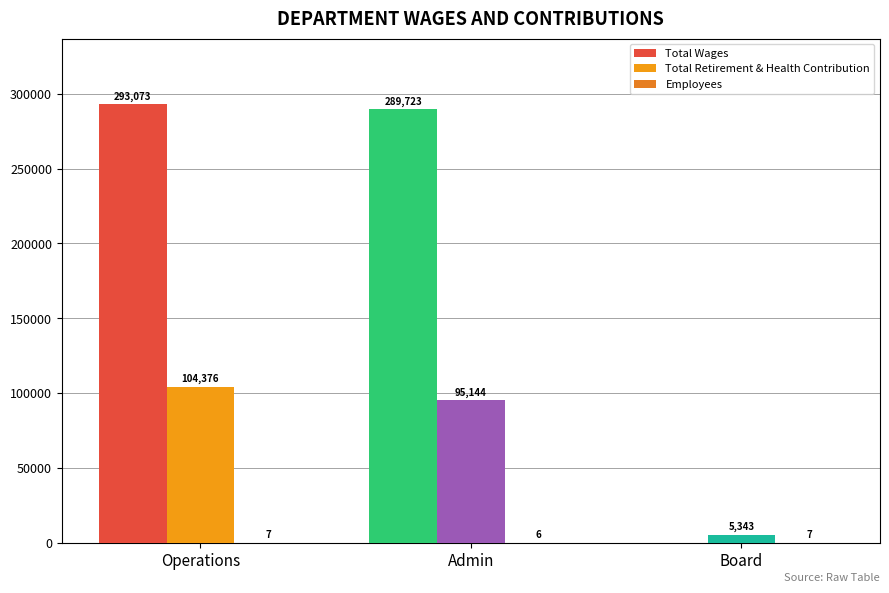

Reading left to right, extract all data points from this chart.

Total Wages: Operations=293073	Admin=289723	Board=0
Total Retirement & Health Contribution: Operations=104376	Admin=95144	Board=5343
Employees: Operations=7	Admin=6	Board=7